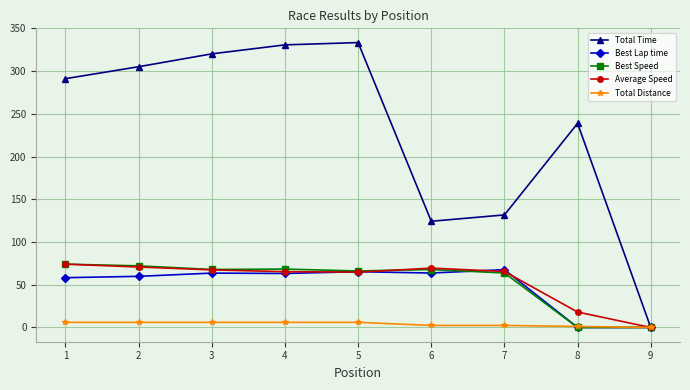

Is the value of Best Lap time at 8 greater than the value of Total Distance at 5?

No